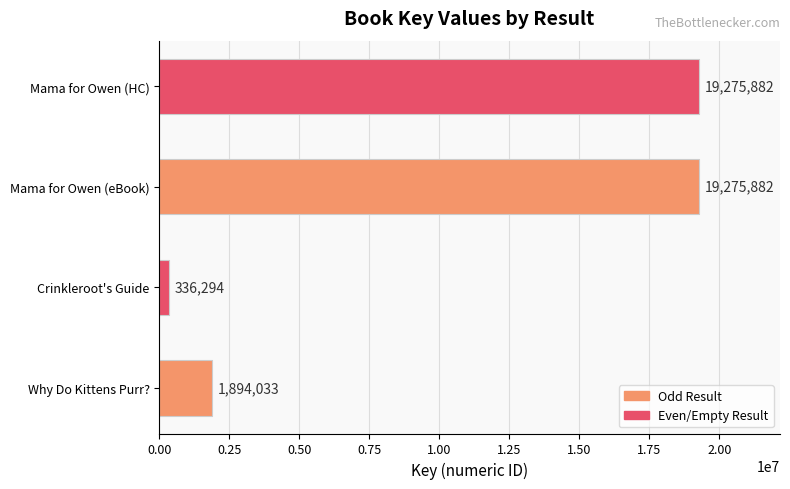

Between Why Do Kittens Purr? and Crinkleroot's Guide, which is larger?

Why Do Kittens Purr?